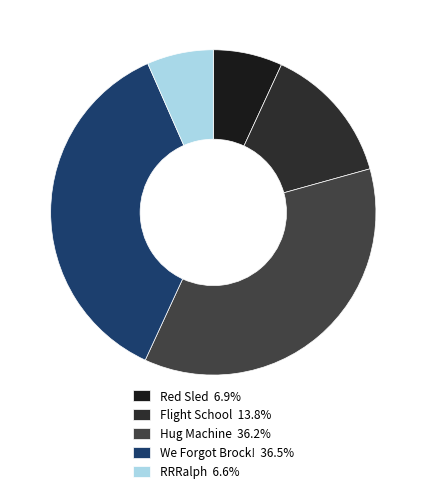

How many slices are in this pie chart?

5